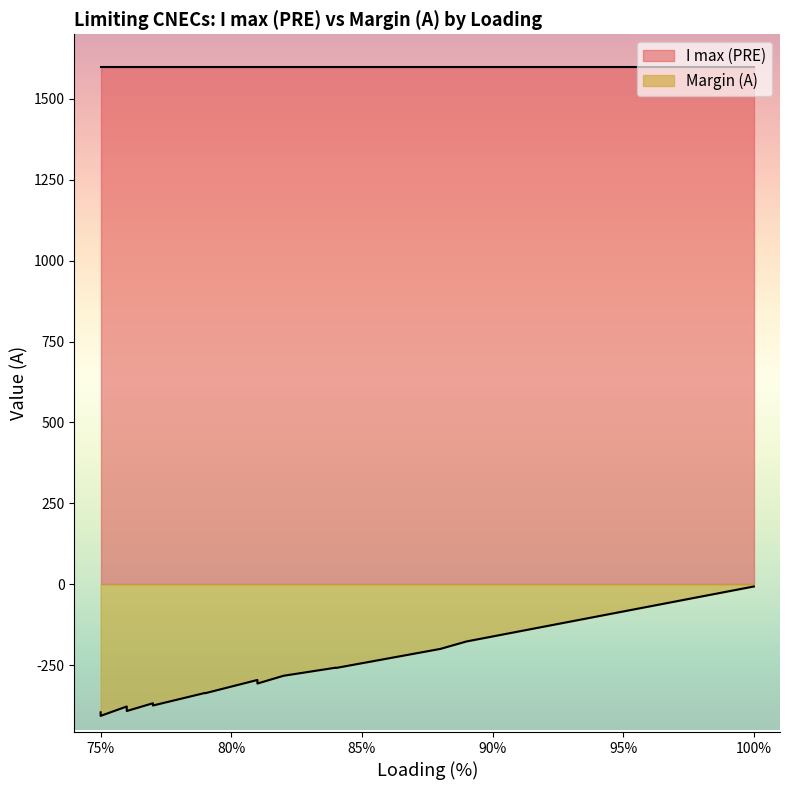

How many lines are shown in the chart?

2